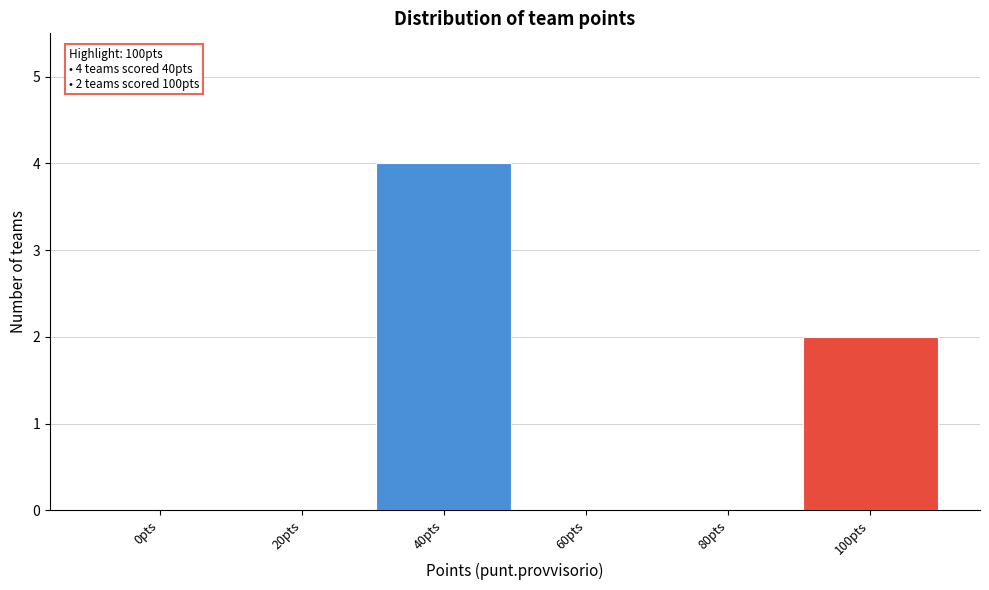

Reading left to right, what are all the values shown in this chart?

0pts=0	20pts=0	40pts=4	60pts=0	80pts=0	100pts=2